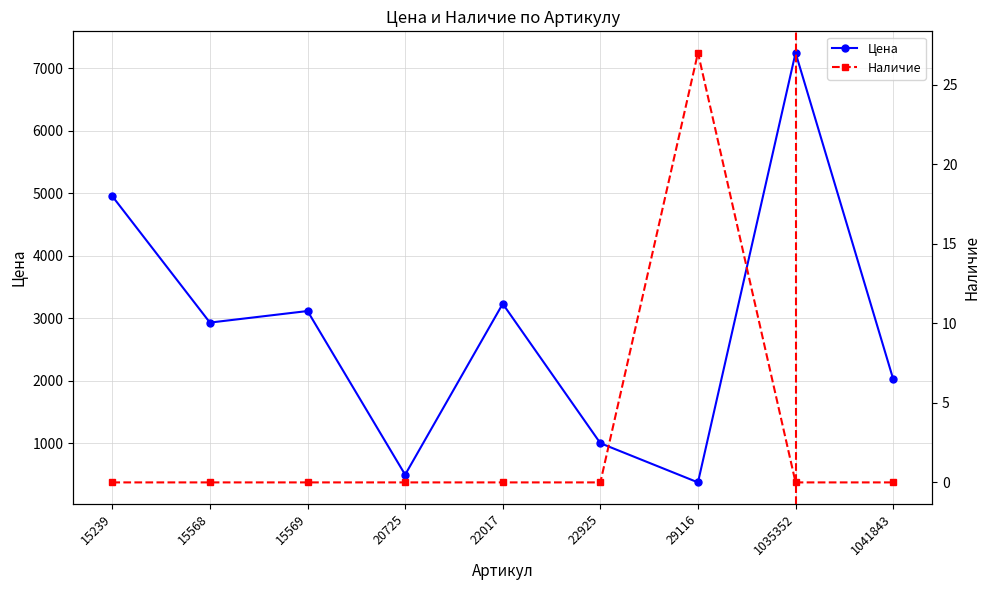

At which category is the sum across all series the highest?

1035352